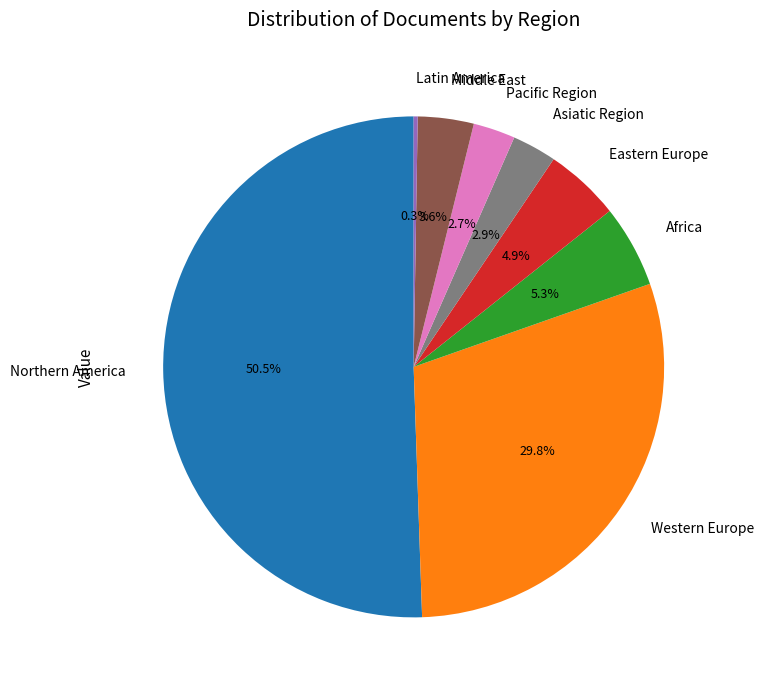

What is the ratio of the value at Middle East to the value at Africa?

0.7